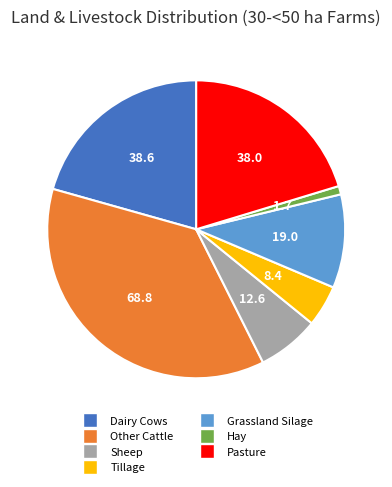

Is Sheep the majority of the pie?

No